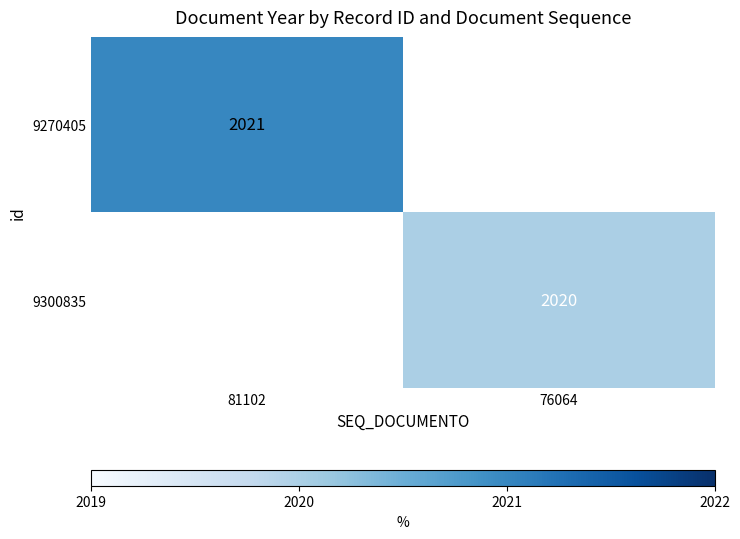

Is it true that 9300835 equals 3059.1 at 76064?

False